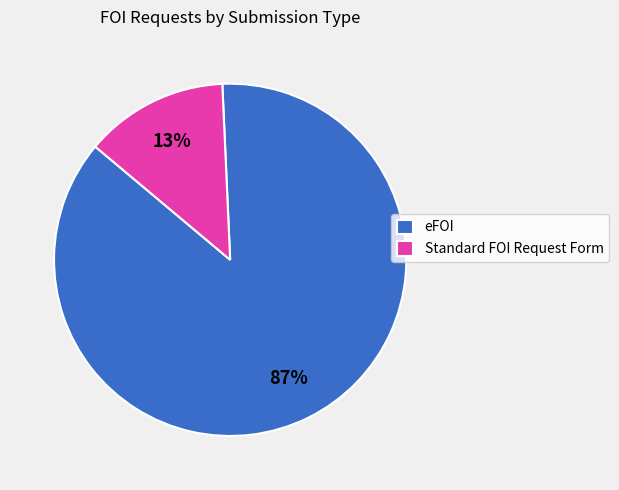

Combined, do Standard FOI Request Form and eFOI account for over 50%?

Yes